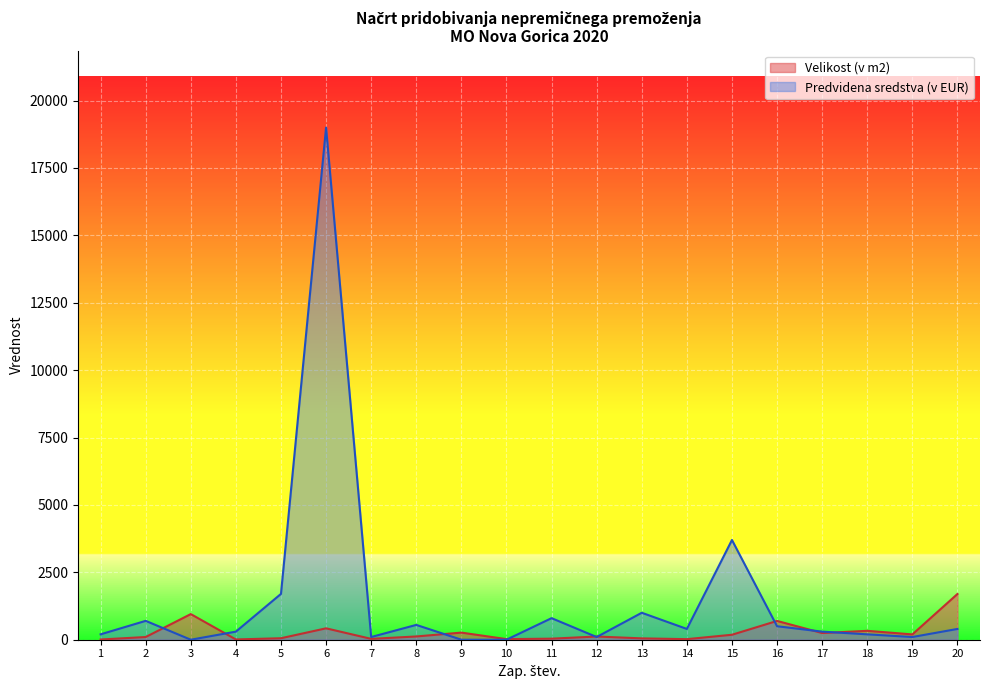

What is the sum of the Velikost (v m2) values at 6 and 8?

544